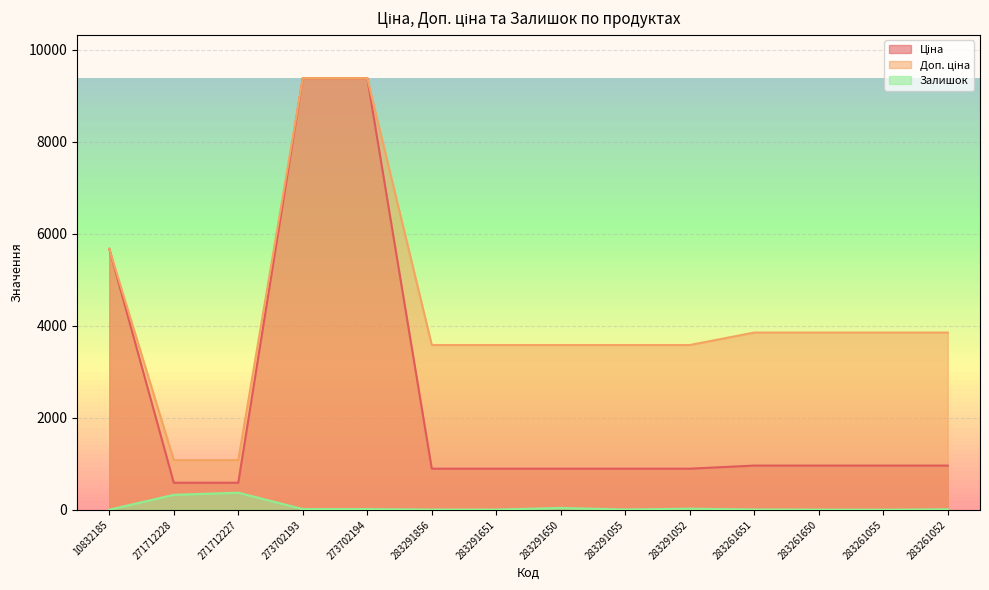

How many lines are shown in the chart?

3